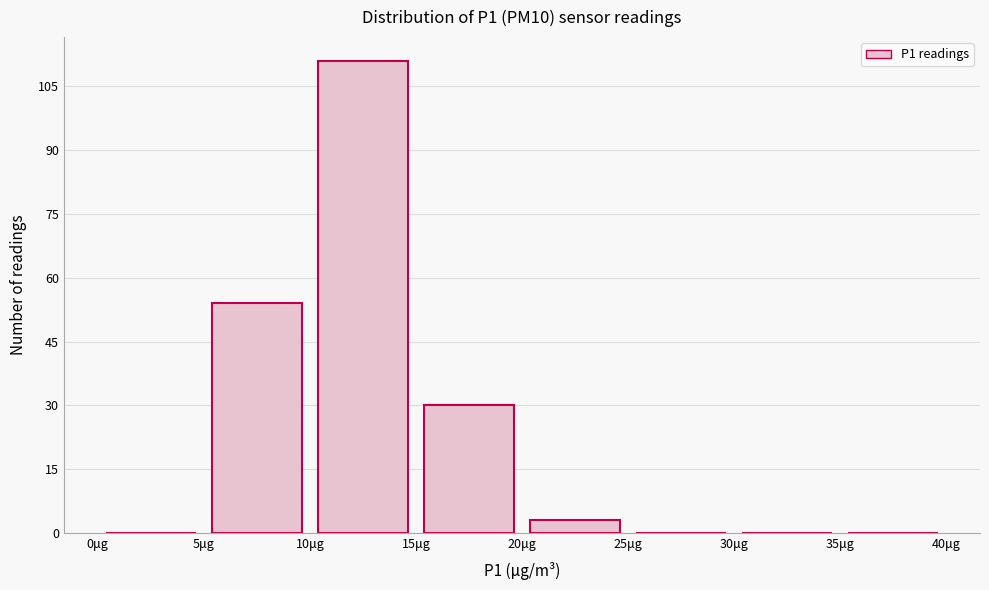

How tall is the bar that spans 10 to 15 on the x-axis? The values are not printed on the chart, so give them approximately, as read against the axis.

112